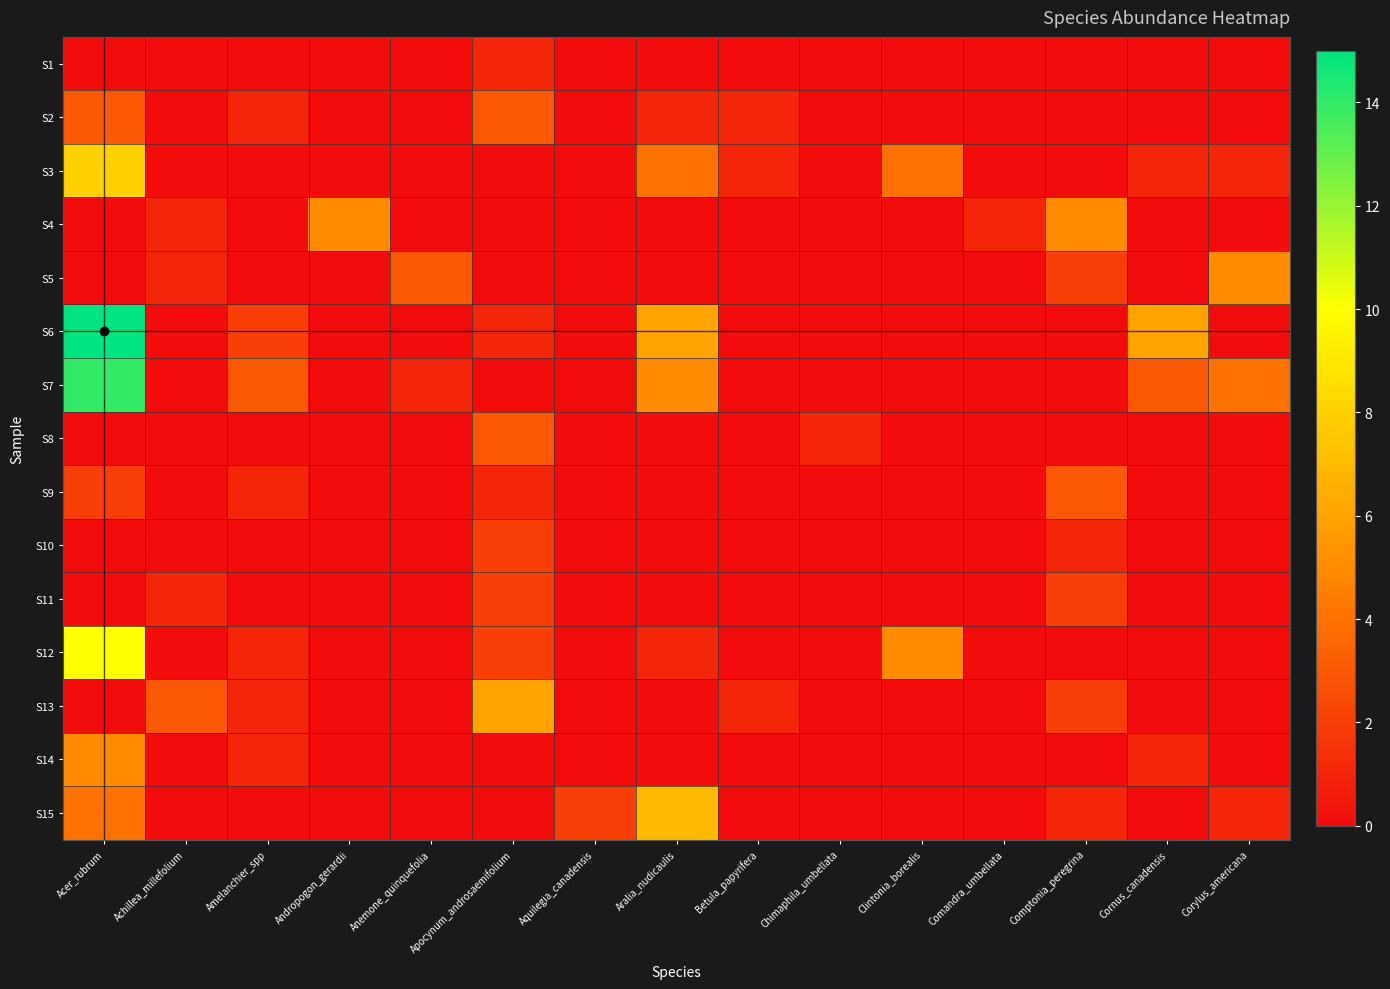

What is the maximum value shown in the chart?

15